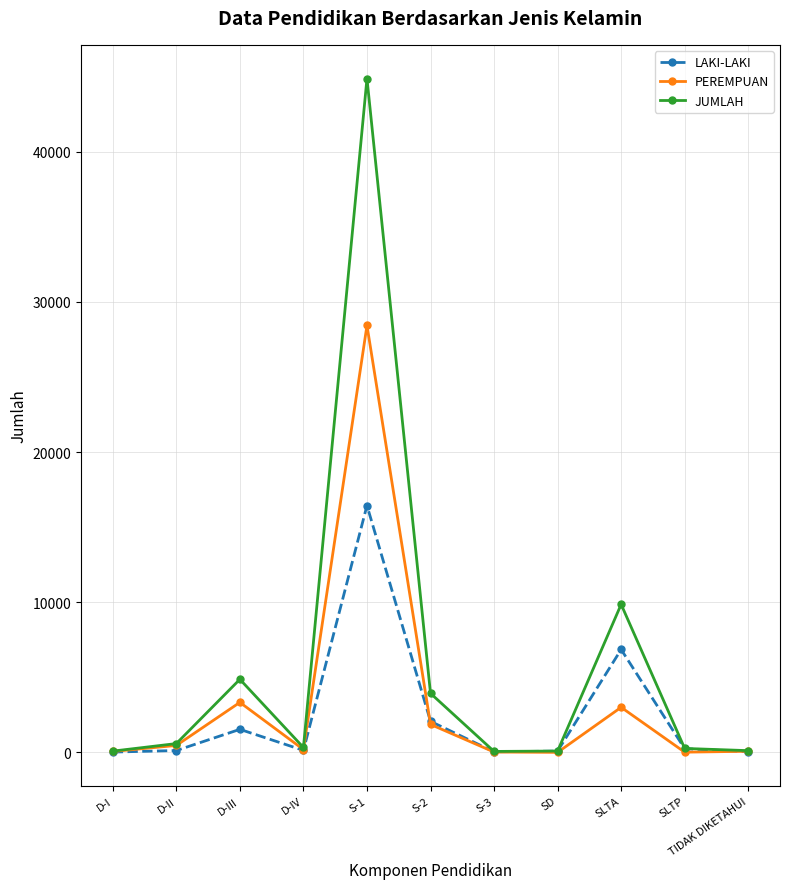

What is the difference between the second highest and minimum values in the LAKI-LAKI series?

6830